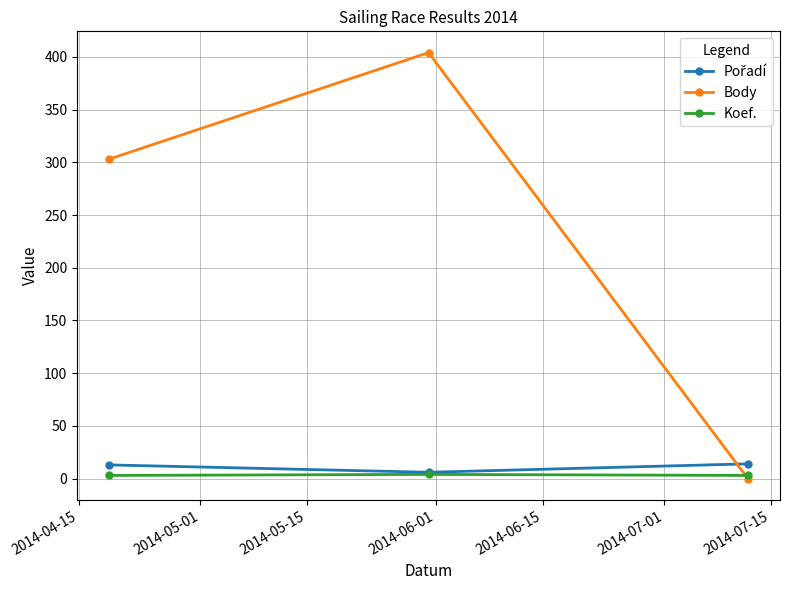

What is the maximum value shown in the chart?

404